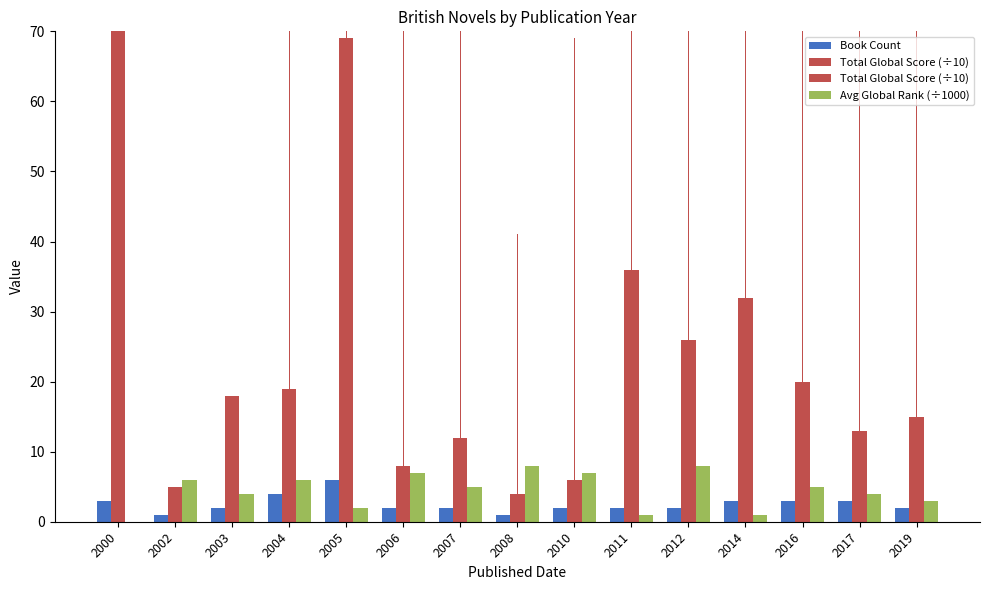

What are all the series names shown in the legend?

Book Count, Total Global Score (÷10), Avg Global Rank (÷1000)